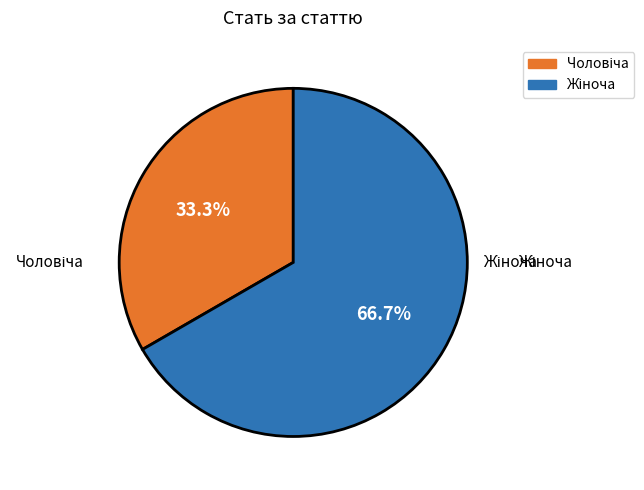

Does any single category account for the majority?

Yes